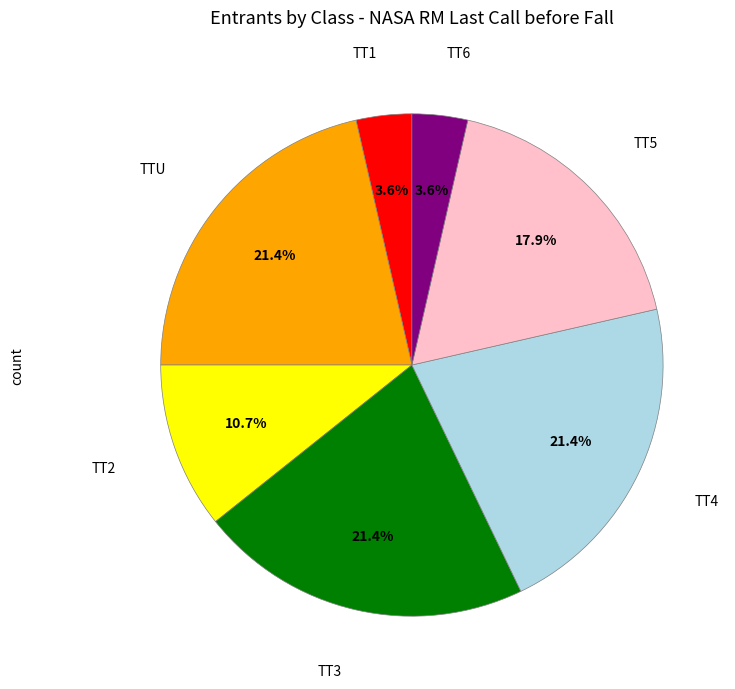

Is there any slice that represents more than half of the pie?

No